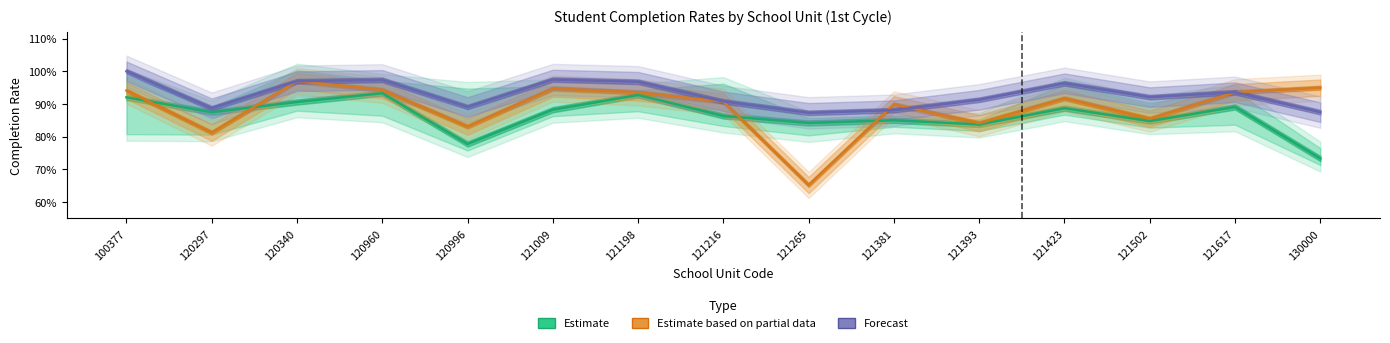

The value of Forecast at 121381 is 0.9. True or false?

True